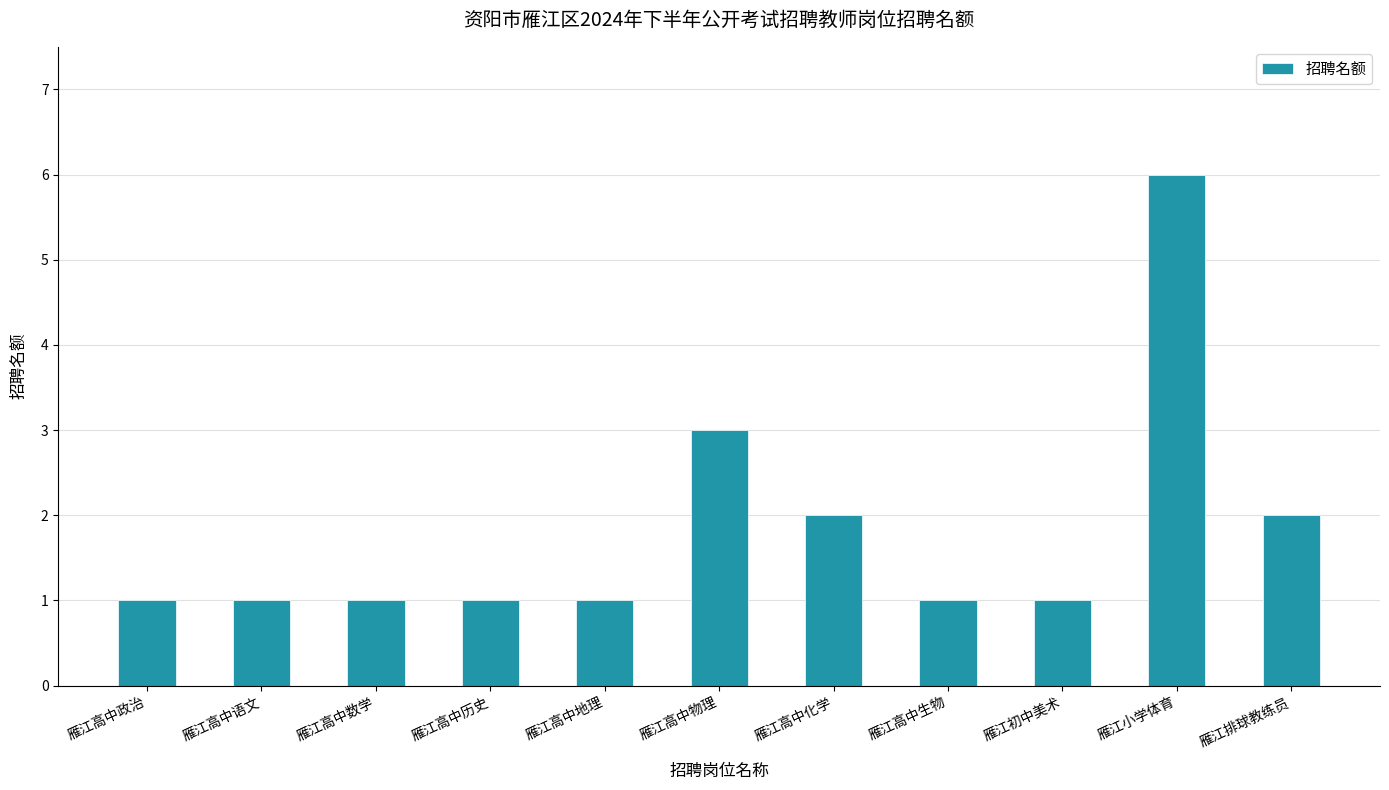

What is the minimum value shown in the chart?

1